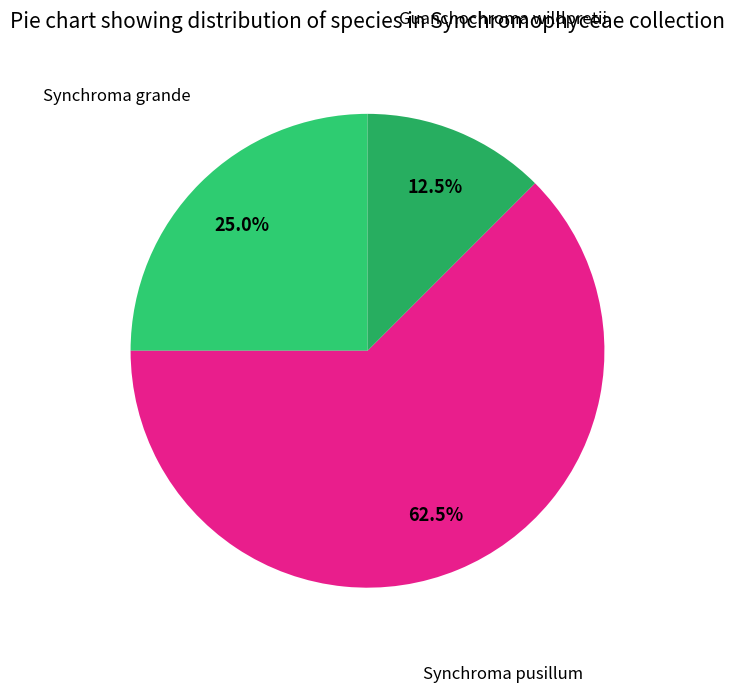

To the nearest percent, what is the average slice percentage?

33%